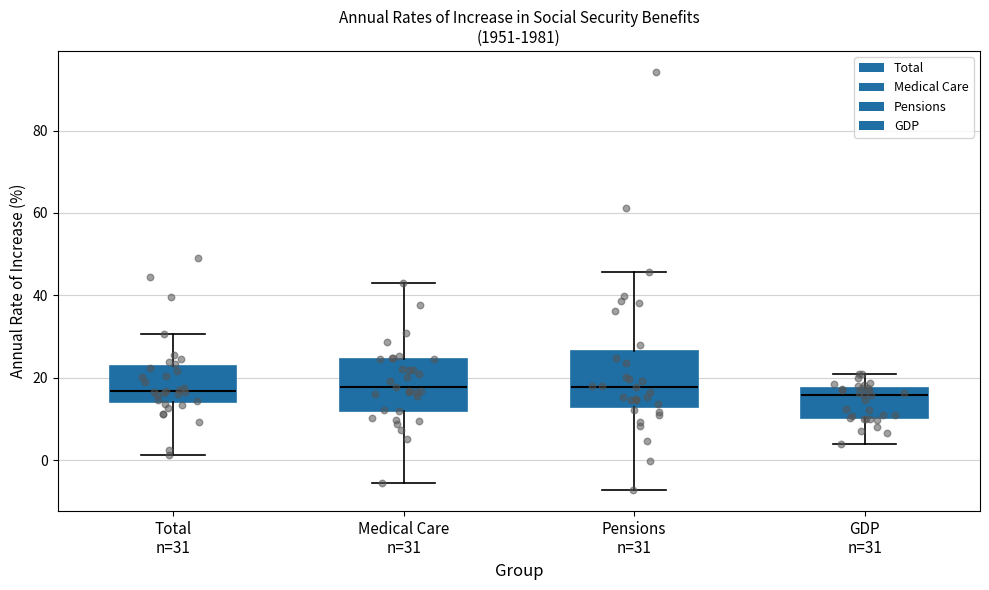

Reading left to right, transcribe this box plot: for each box, give where its median line is, the range the box spans, and where its two whiskers end, as read against the y-axis. The values are not printed on the chart, so give them approximately, as read against the axis.

Total n=31: median 16, box 14 to 22, whiskers 2 to 30
Medical Care n=31: median 18, box 12 to 24, whiskers -6 to 42
Pensions n=31: median 18, box 12 to 26, whiskers -8 to 46
GDP n=31: median 16, box 10 to 18, whiskers 4 to 20